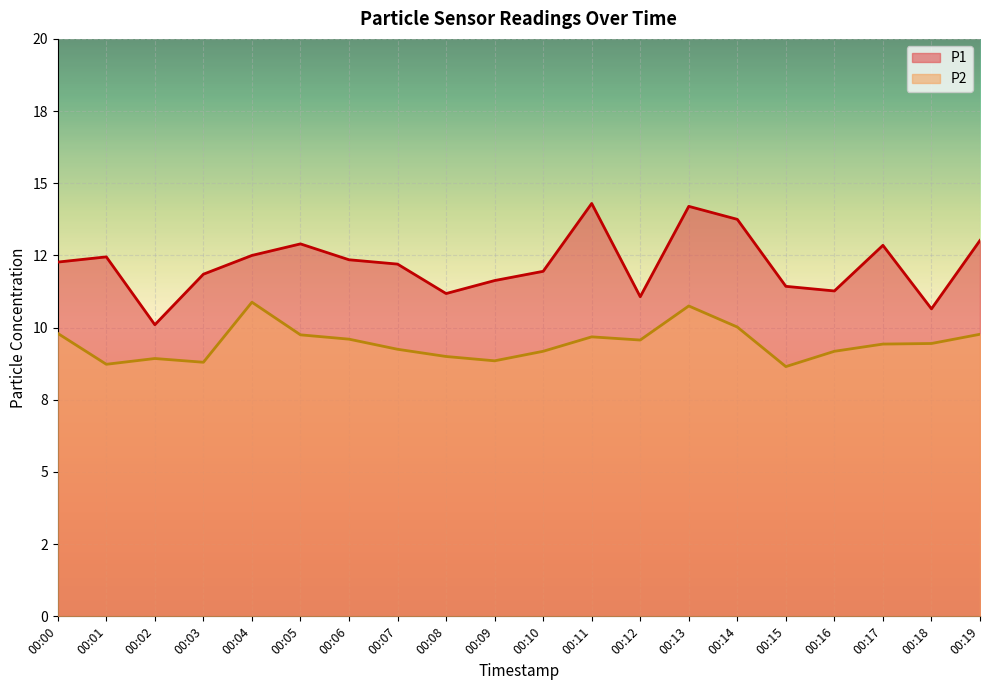

What is the average value of the P1 series?

12.2